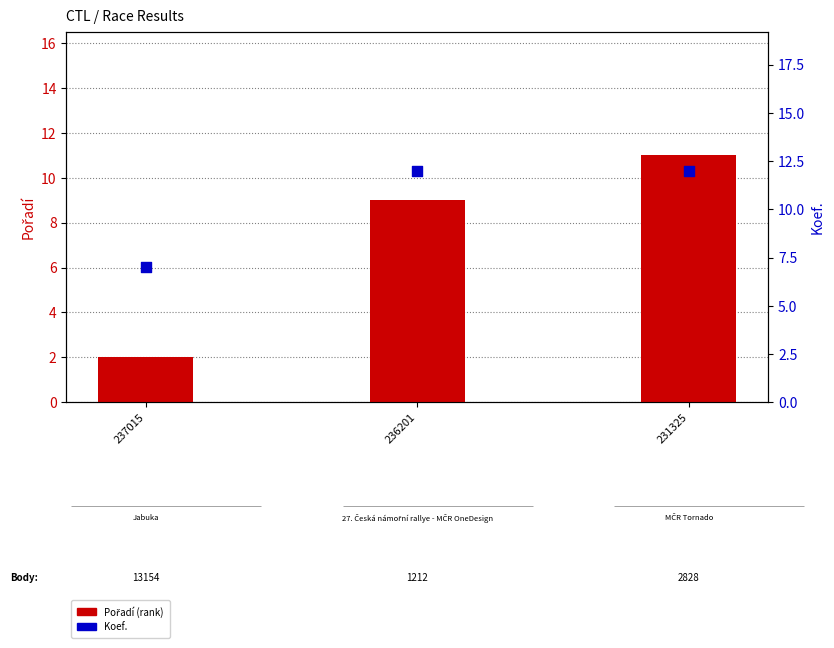

At which category is the sum across all series the highest?

231325